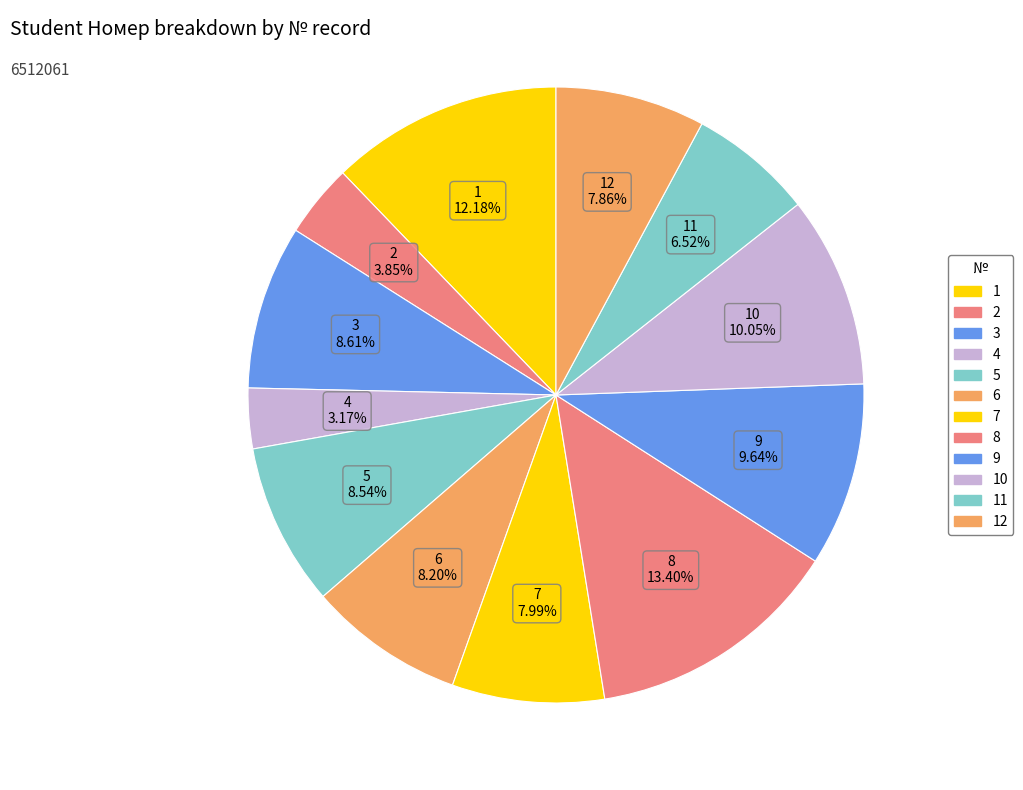

Count the number of slices in the pie.

12